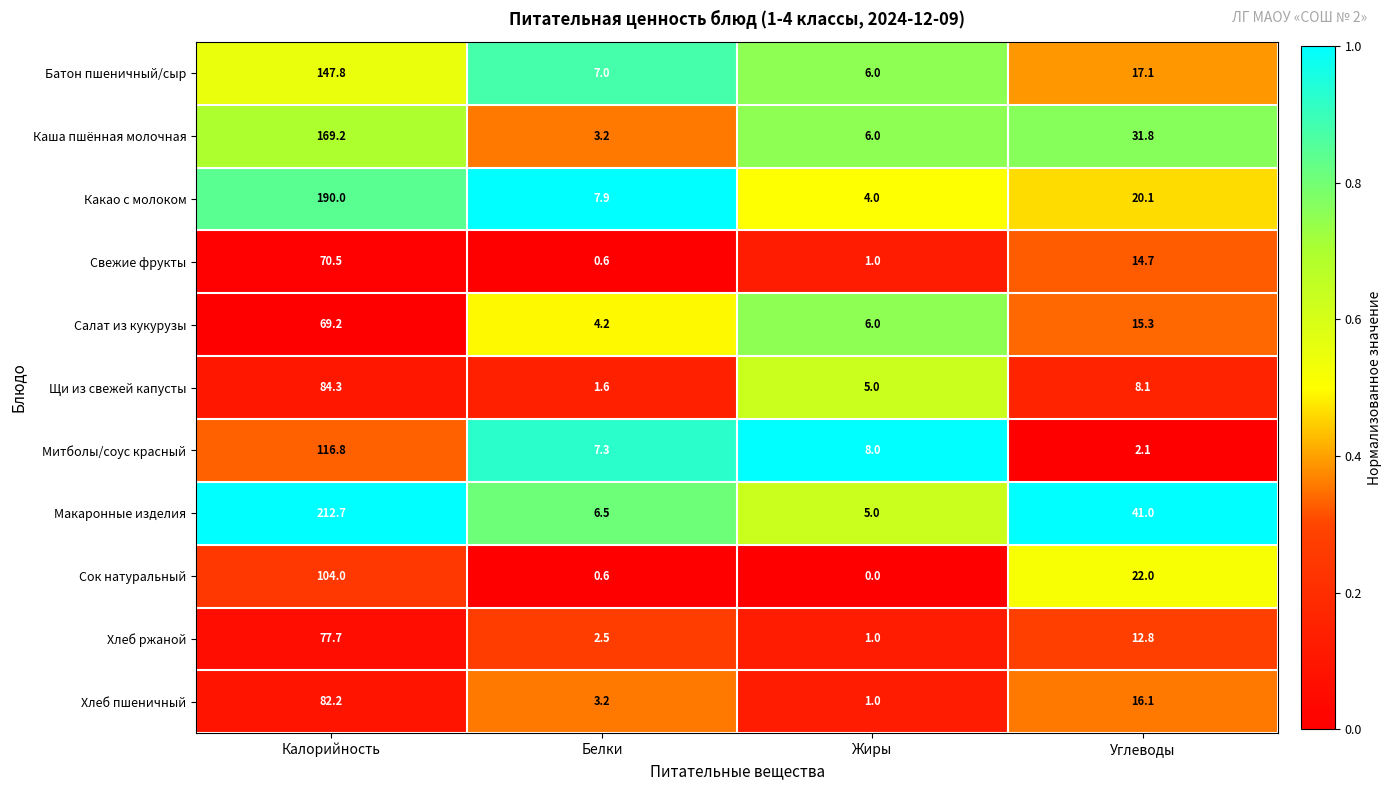

Rank the series at Калорийность from lowest to highest value.

Салат из кукурузы, Свежие фрукты, Хлеб ржаной, Хлеб пшеничный, Щи из свежей капусты, Сок натуральный, Митболы/соус красный, Батон пшеничный/сыр, Каша пшённая молочная, Какао с молоком, Макаронные изделия